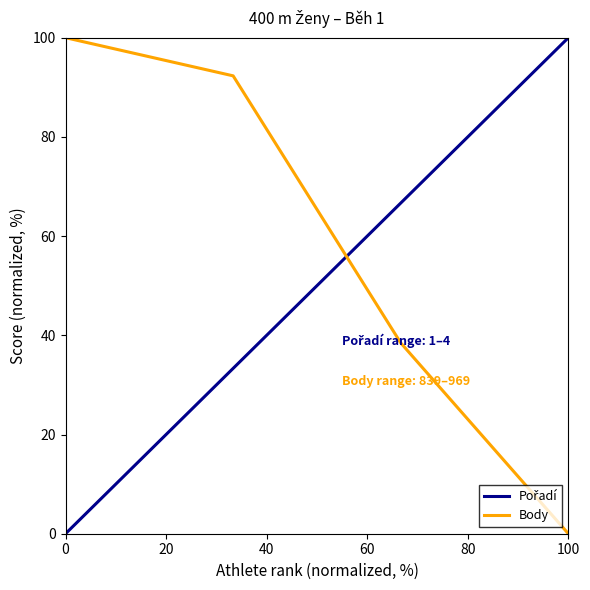

Which series has the largest total across all categories?

Body